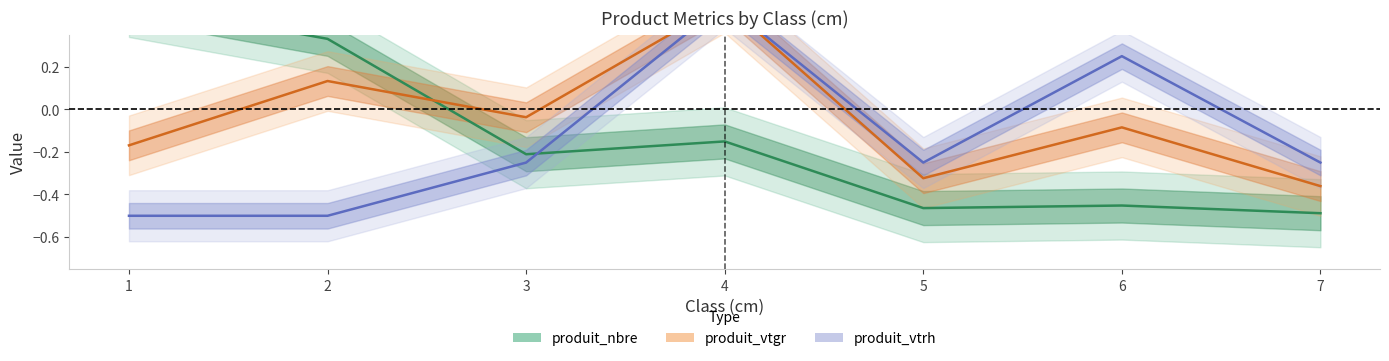

What is the difference between the second highest and second lowest values in the produit_vtgr series?

0.5